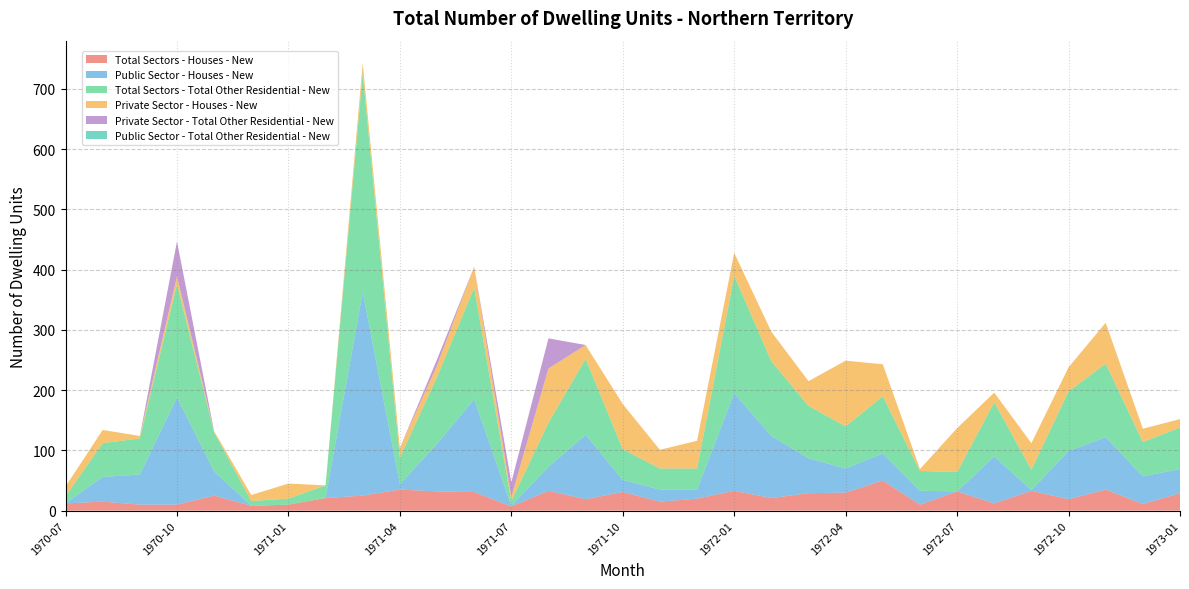

Reading left to right, extract all data points from this chart.

Total Sectors - Houses - New: 1970-07=12	1970-08=15	1970-09=10	1970-10=10	1970-11=25	1970-12=8	1971-01=10	1971-02=21	1971-03=25	1971-04=35	1971-05=32	1971-06=31	1971-07=7	1971-08=33	1971-09=19	1971-10=31	1971-11=15	1971-12=20	1972-01=33	1972-02=21	1972-03=29	1972-04=30	1972-05=50	1972-06=10	1972-07=32	1972-08=12	1972-09=33	1972-10=19	1972-11=35	1972-12=11	1973-01=29
Public Sector - Houses - New: 1970-07=0	1970-08=41	1970-09=50	1970-10=178	1970-11=40	1970-12=0	1971-01=0	1971-02=0	1971-03=338	1971-04=9	1971-05=79	1971-06=154	1971-07=1	1971-08=40	1971-09=107	1971-10=20	1971-11=20	1971-12=15	1972-01=162	1972-02=103	1972-03=58	1972-04=40	1972-05=45	1972-06=23	1972-07=0	1972-08=78	1972-09=1	1972-10=80	1972-11=87	1972-12=46	1973-01=40
Total Sectors - Total Other Residential - New: 1970-07=12	1970-08=56	1970-09=60	1970-10=188	1970-11=65	1970-12=8	1971-01=10	1971-02=21	1971-03=363	1971-04=44	1971-05=111	1971-06=185	1971-07=8	1971-08=73	1971-09=126	1971-10=51	1971-11=35	1971-12=35	1972-01=195	1972-02=124	1972-03=87	1972-04=70	1972-05=95	1972-06=33	1972-07=32	1972-08=90	1972-09=34	1972-10=99	1972-11=122	1972-12=57	1973-01=69
Private Sector - Houses - New: 1970-07=16	1970-08=22	1970-09=4	1970-10=13	1970-11=2	1970-12=10	1971-01=25	1971-02=0	1971-03=17	1971-04=16	1971-05=19	1971-06=35	1971-07=7	1971-08=90	1971-09=23	1971-10=75	1971-11=31	1971-12=46	1972-01=38	1972-02=49	1972-03=41	1972-04=109	1972-05=53	1972-06=3	1972-07=73	1972-08=16	1972-09=44	1972-10=40	1972-11=68	1972-12=22	1973-01=14
Private Sector - Total Other Residential - New: 1970-07=0	1970-08=0	1970-09=0	1970-10=58	1970-11=0	1970-12=0	1971-01=0	1971-02=0	1971-03=0	1971-04=0	1971-05=10	1971-06=0	1971-07=24	1971-08=50	1971-09=0	1971-10=0	1971-11=0	1971-12=0	1972-01=0	1972-02=0	1972-03=0	1972-04=0	1972-05=0	1972-06=0	1972-07=0	1972-08=0	1972-09=0	1972-10=0	1972-11=0	1972-12=0	1973-01=0
Public Sector - Total Other Residential - New: 1970-07=0	1970-08=0	1970-09=0	1970-10=0	1970-11=0	1970-12=0	1971-01=0	1971-02=0	1971-03=0	1971-04=0	1971-05=0	1971-06=0	1971-07=0	1971-08=0	1971-09=0	1971-10=0	1971-11=0	1971-12=0	1972-01=0	1972-02=0	1972-03=0	1972-04=0	1972-05=0	1972-06=0	1972-07=0	1972-08=0	1972-09=0	1972-10=0	1972-11=0	1972-12=0	1973-01=0